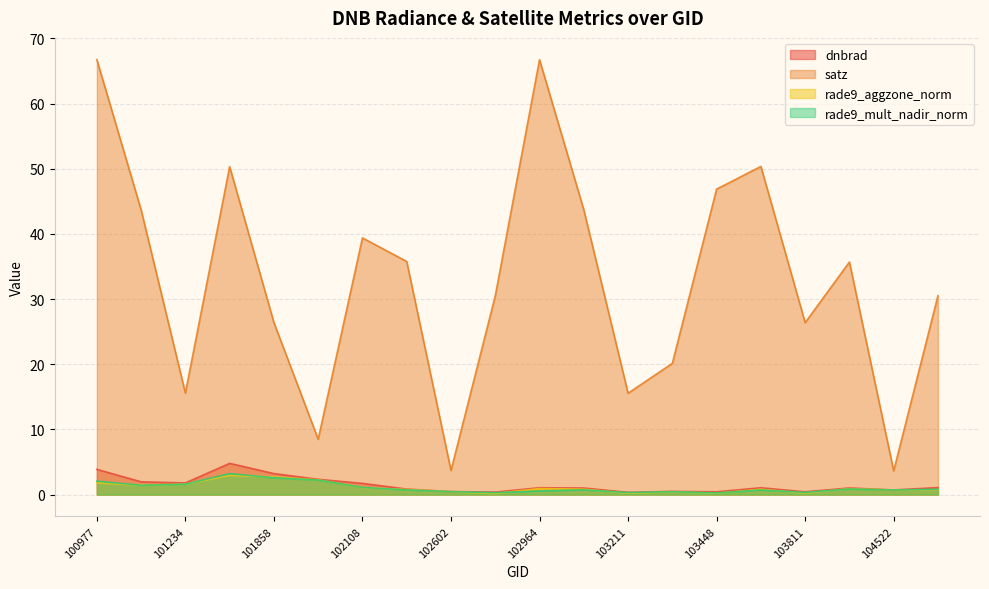

At which category does the chart reach its peak across all series?

100977